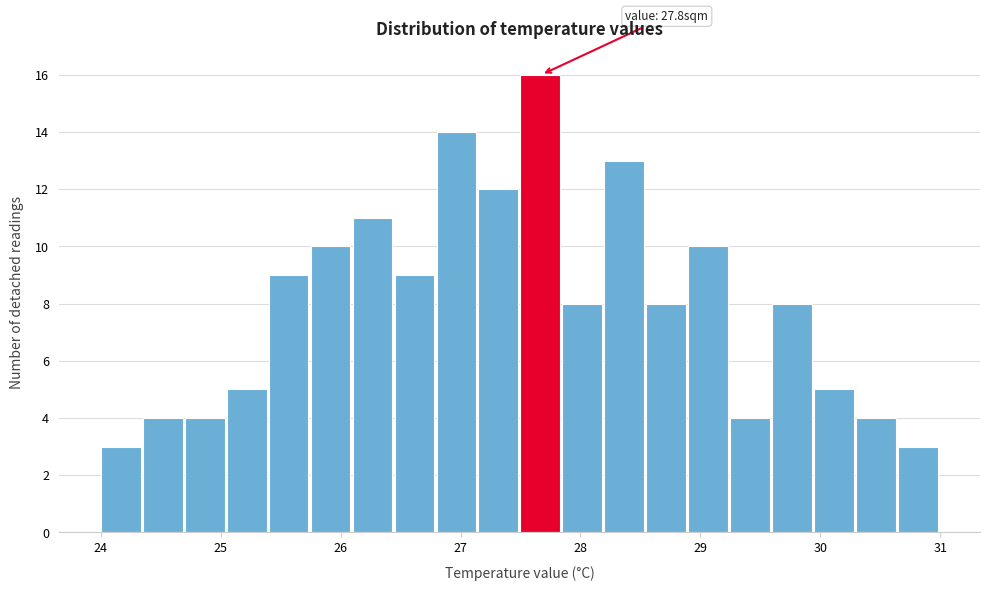

Read against the x-axis, roughly where is the centre of the tallest bar?

27.7